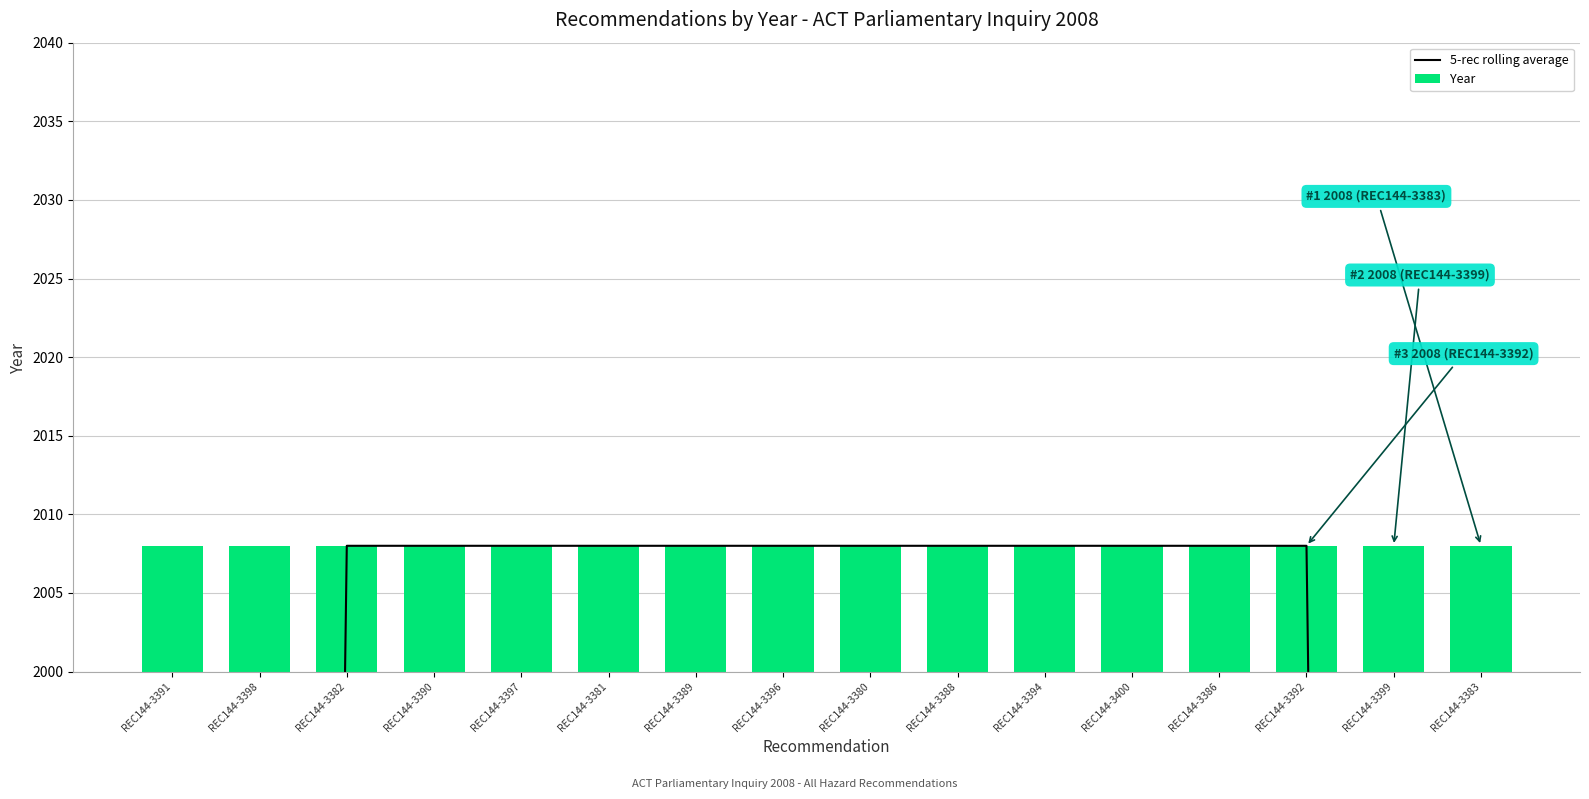

Which series changed the most between REC144-3388 and REC144-3400?

5-rec rolling average